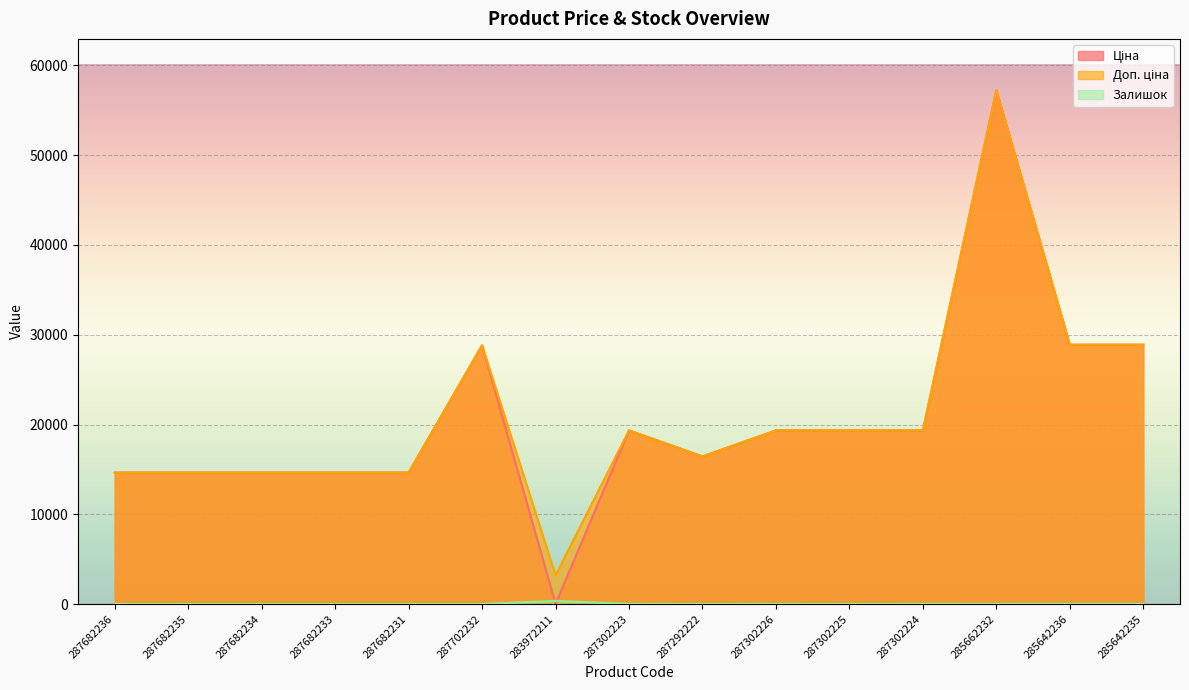

How many categories are shown in the chart?

15